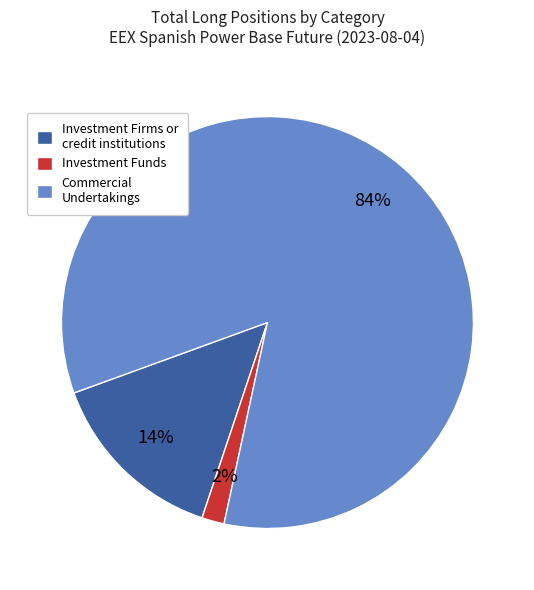

Does any single category account for the majority?

Yes